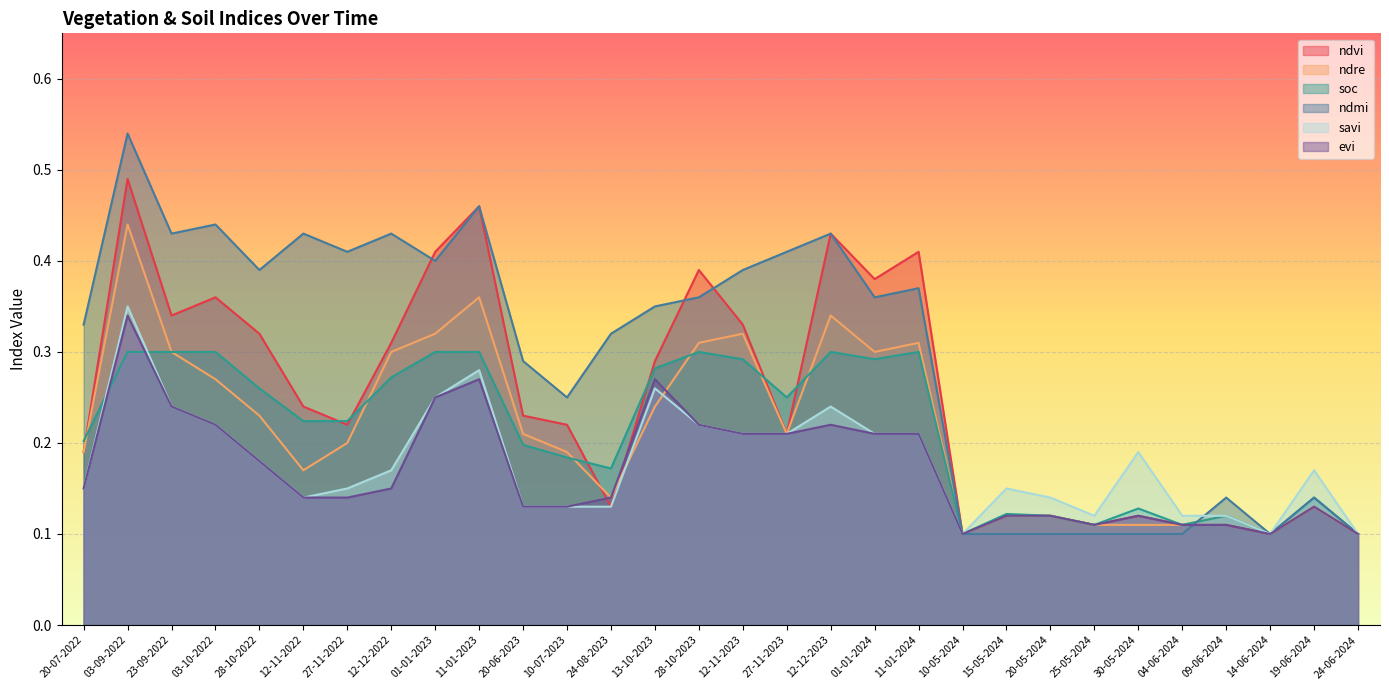

Is it true that soc equals 0.4 at 27-11-2022?

False